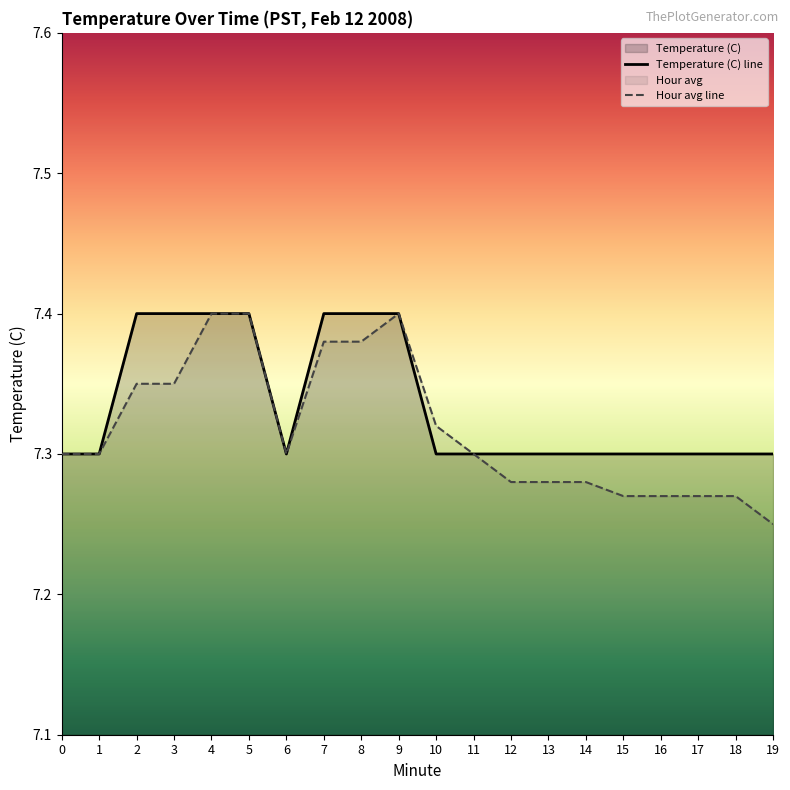

Which series has the largest range (max minus min)?

Hour avg line